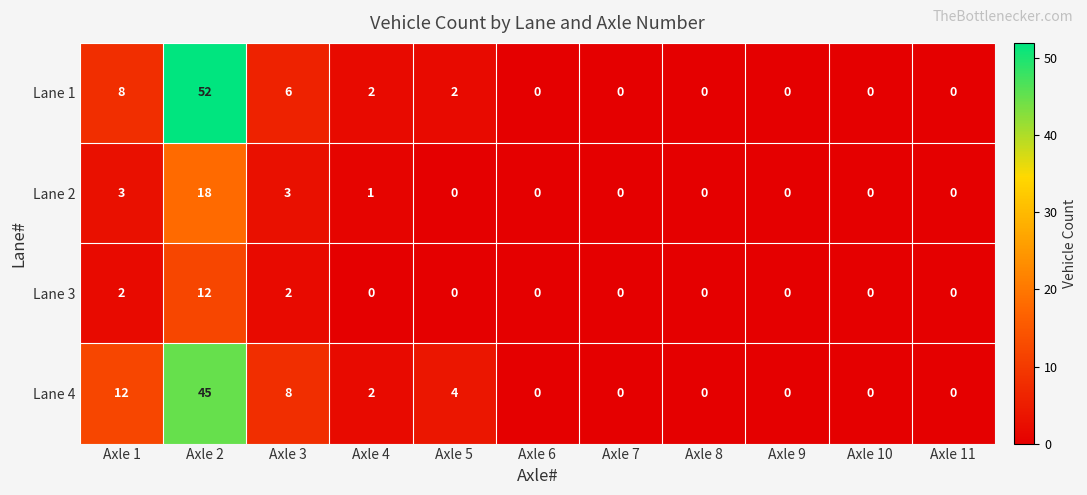

Between Axle 3 and Axle 6, which series saw the biggest shift?

Lane 4